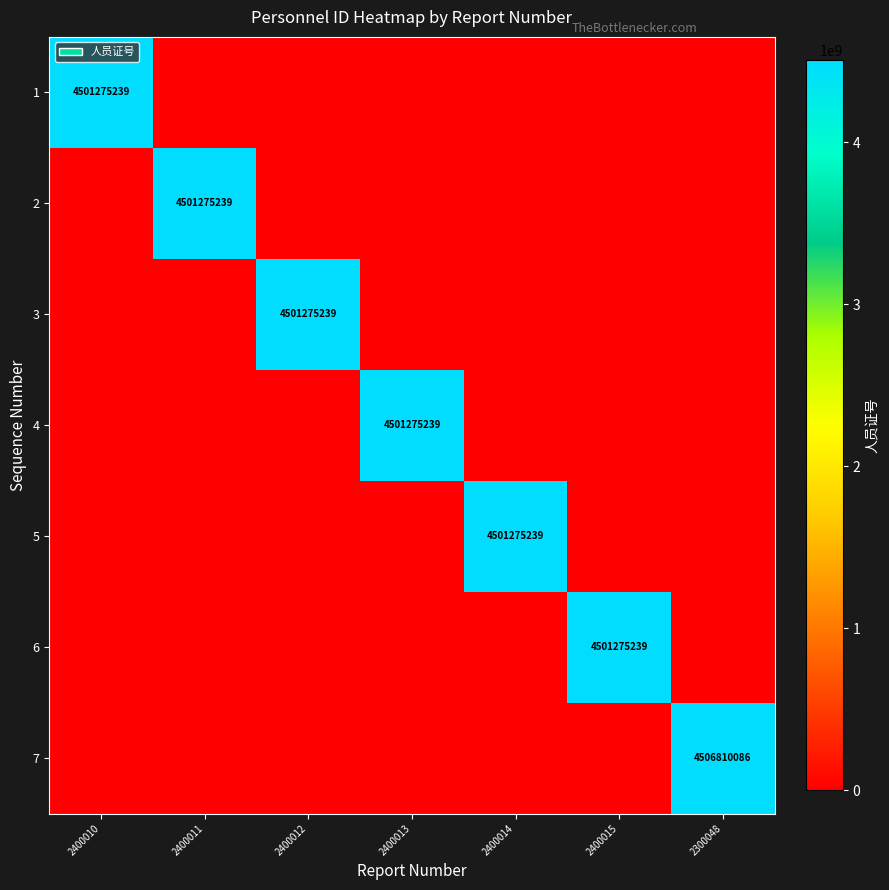

True or false: 7 has a value of 7967522960 at 2300048.

False